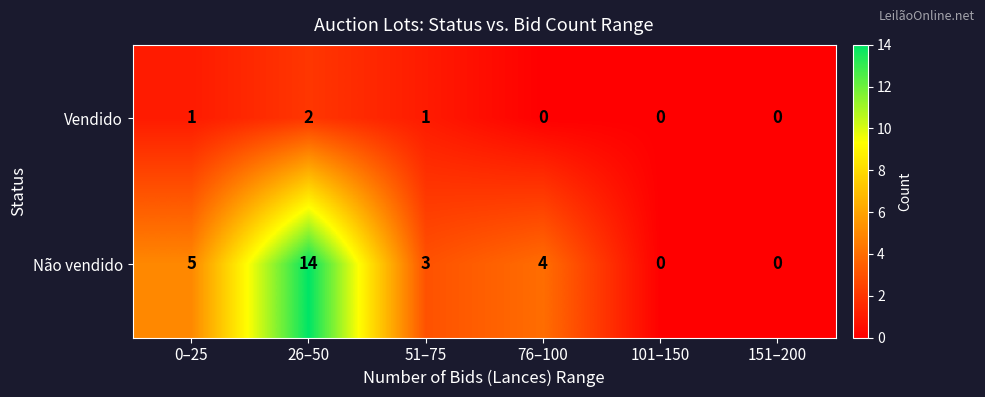

Rank the series by their average value, from highest to lowest.

Não vendido, Vendido